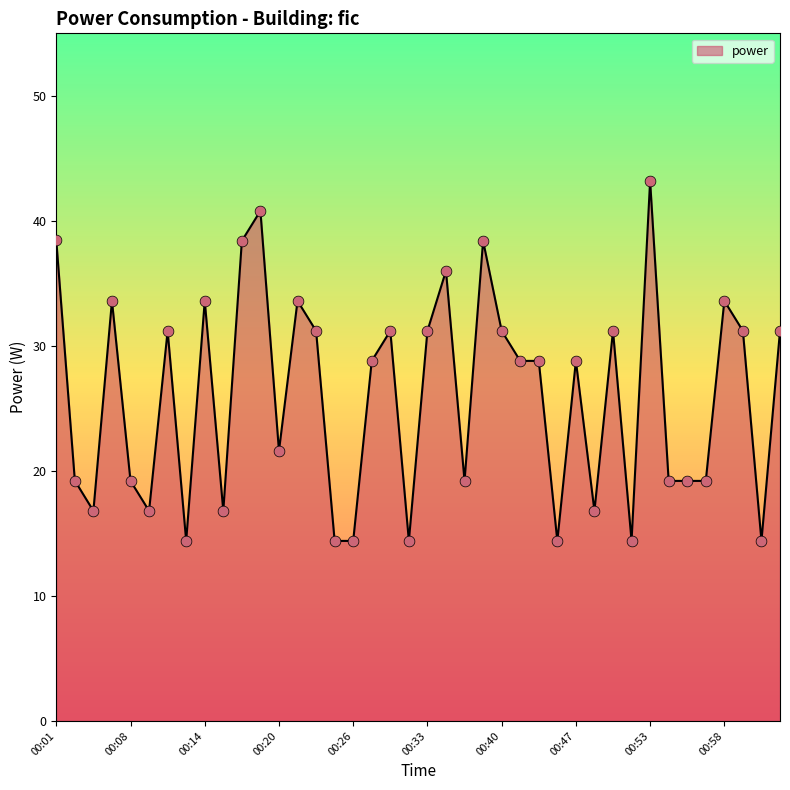

What is the greatest value displayed?

43.2